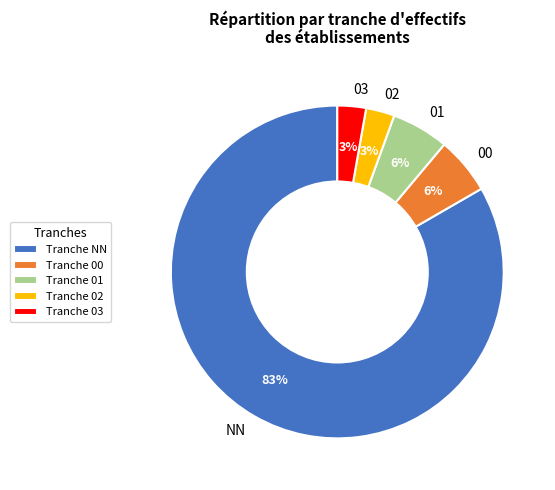

Which category has the biggest portion of the pie?

NN